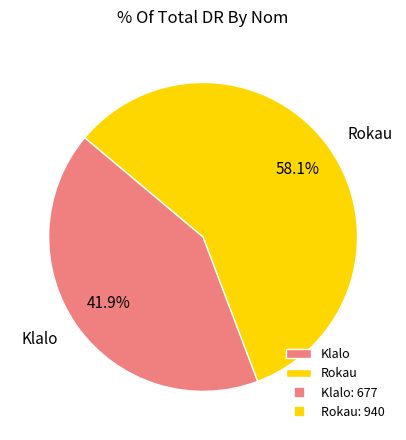

Does Klalo account for over 50% of the chart?

No